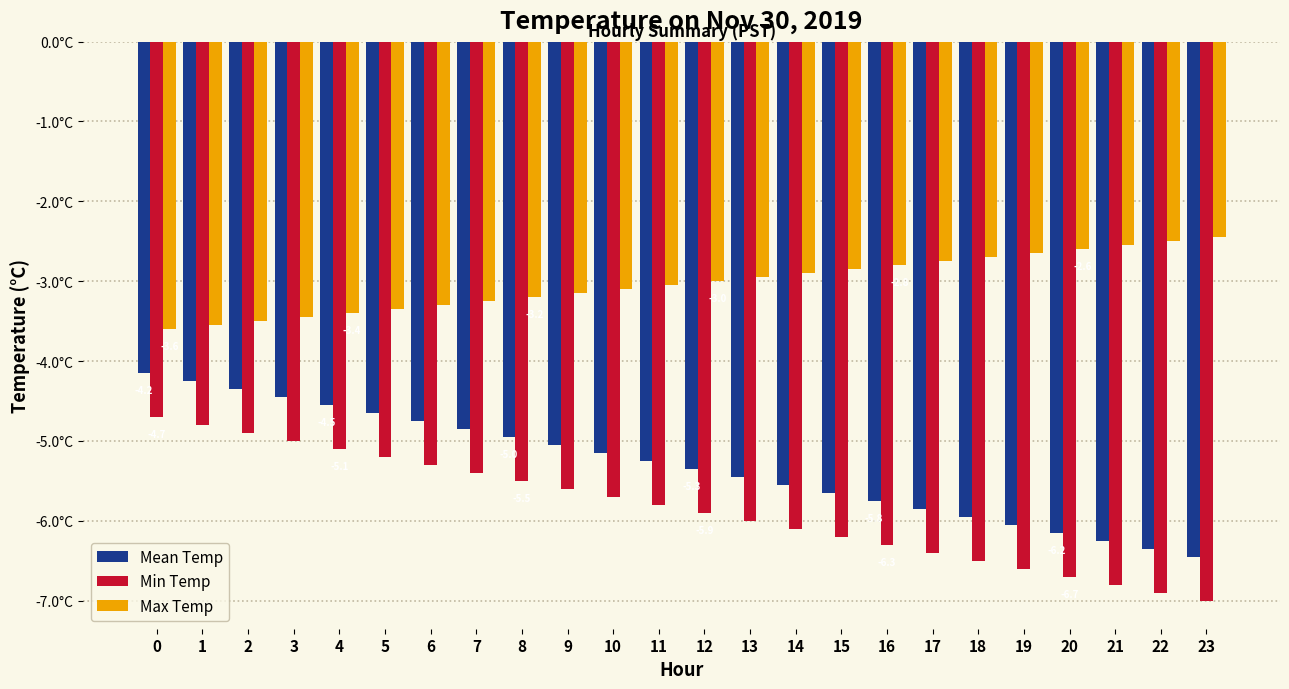

List the series in order of their overall mean, lowest first.

Min Temp, Mean Temp, Max Temp